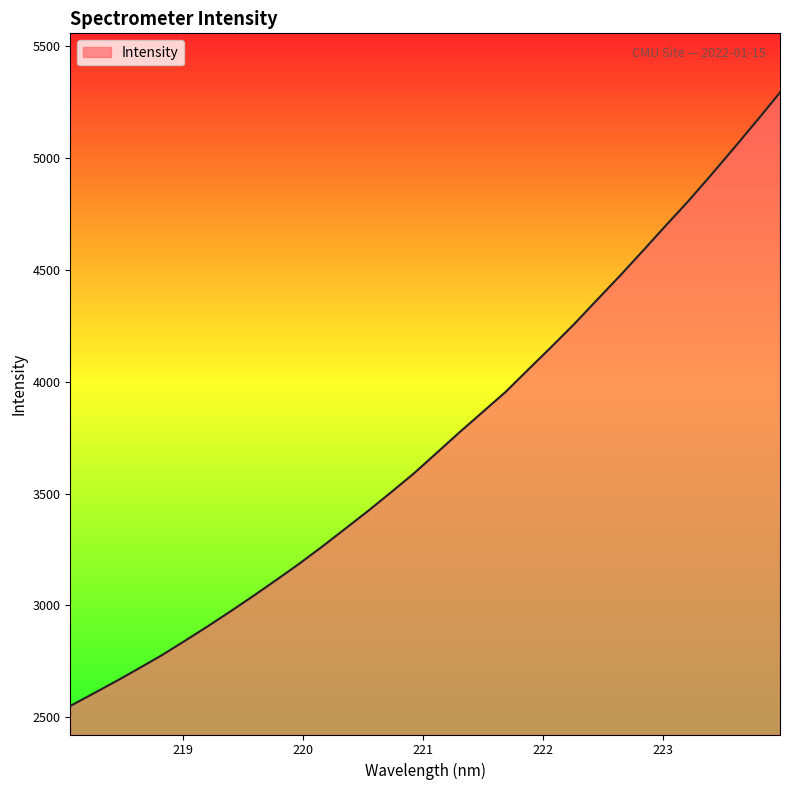

What is the difference between the maximum and minimum values?

2741.2